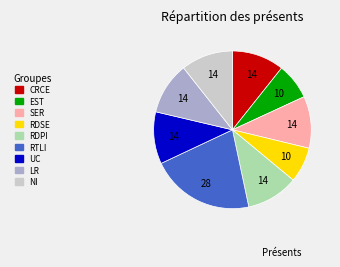

Does any single category account for the majority?

No